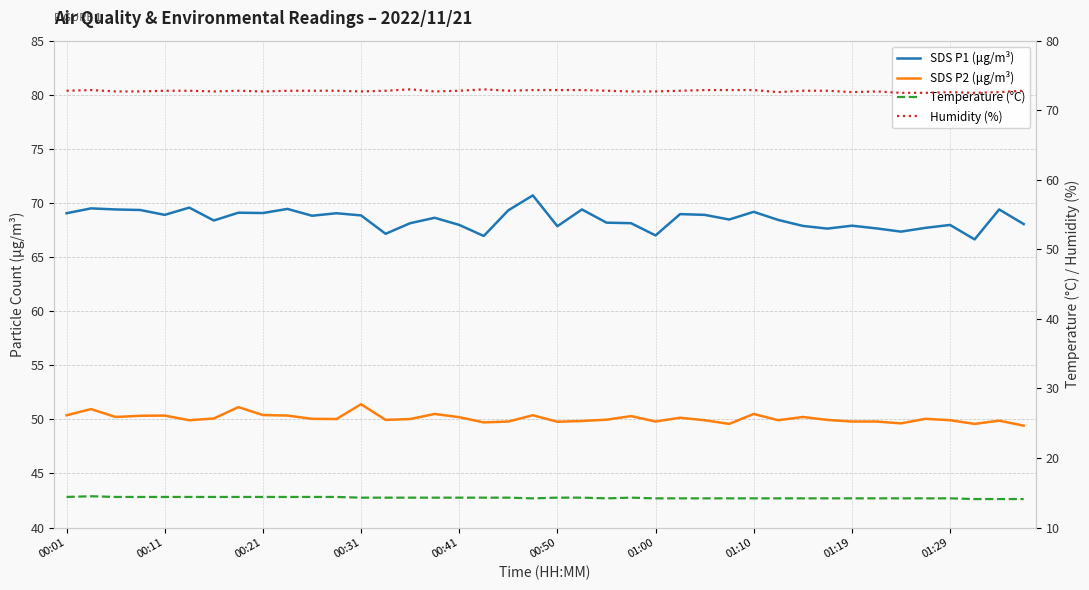

What is the value of the SDS P1 (μg/m³) point at the 34th from the left?

67.7